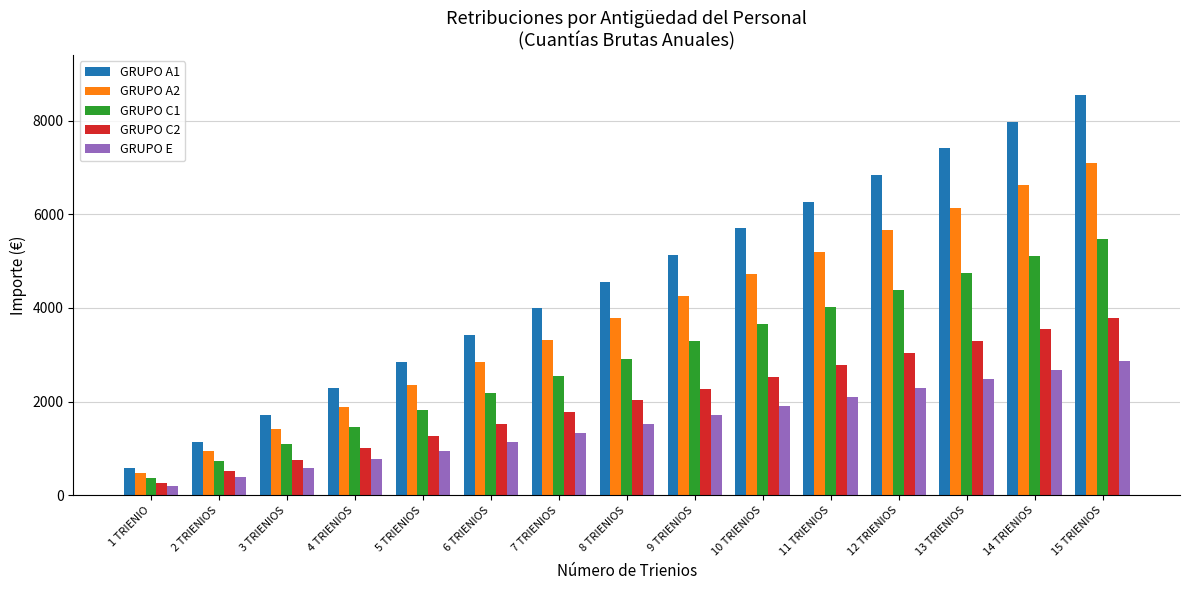

Is it true that GRUPO C2 equals 5915.1 at 14 TRIENIOS?

False